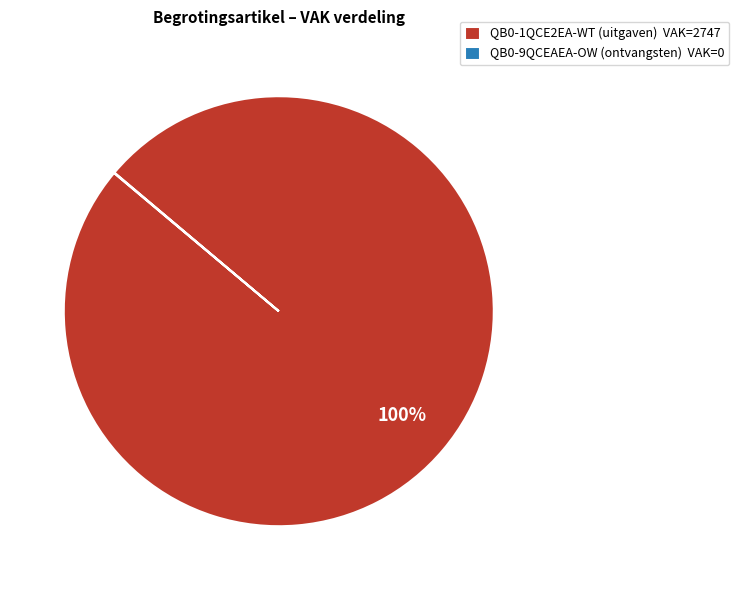

Is there any slice that represents more than half of the pie?

Yes